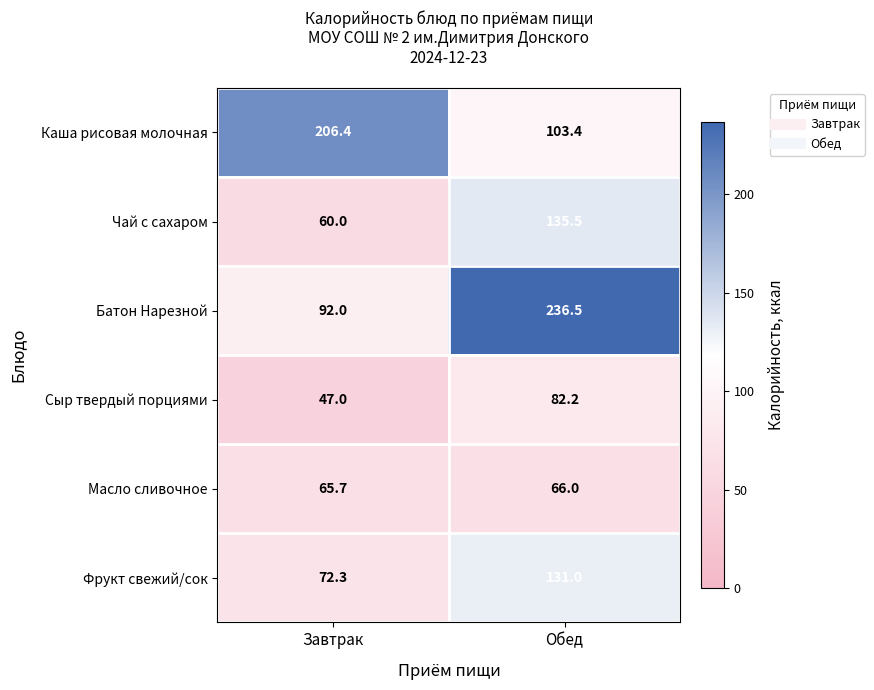

List the series in order of their peak value, lowest first.

Масло сливочное, Сыр твердый порциями, Фрукт свежий/сок, Чай с сахаром, Каша рисовая молочная, Батон Нарезной